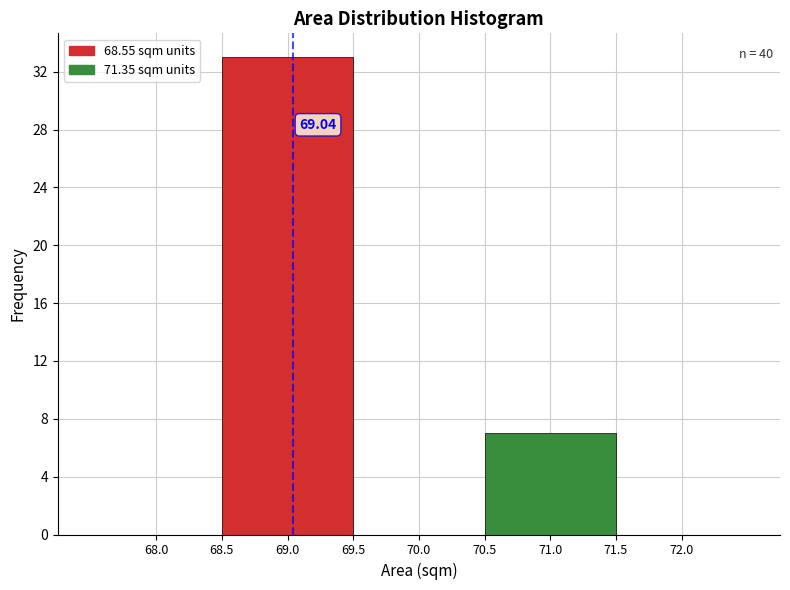

Which range on the x-axis has the tallest bar?

68.5 to 69.5